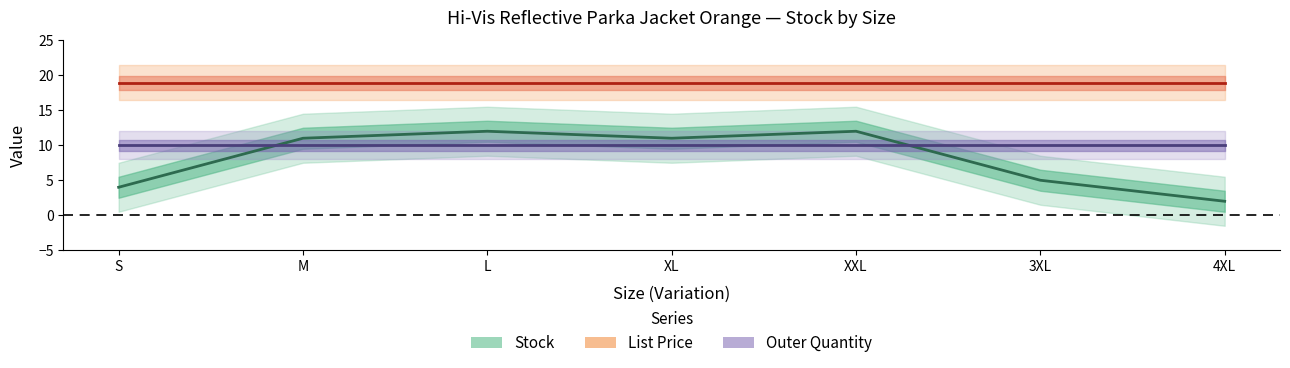

True or false: Outer Quantity has more than 1 interior local peaks.

False